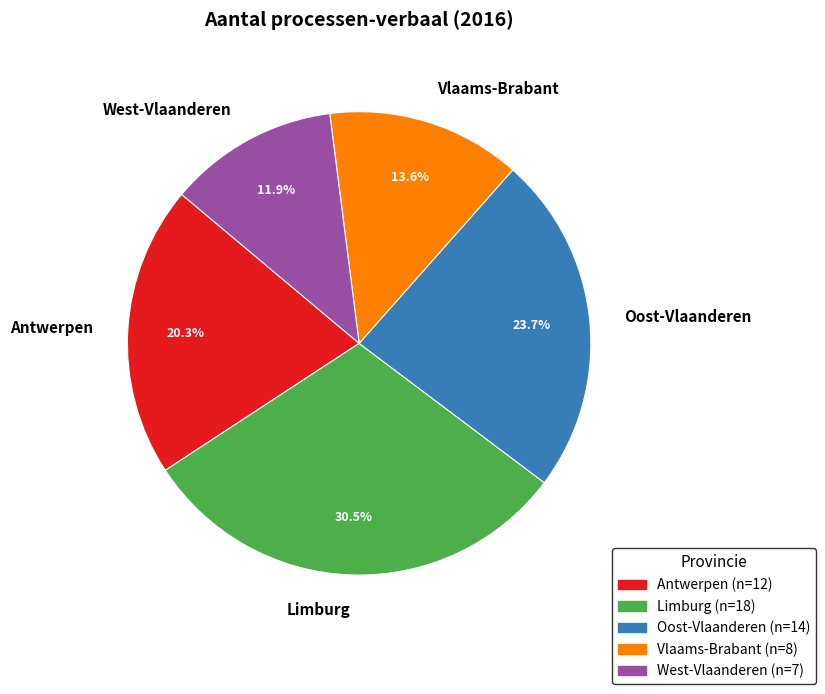

Does Antwerpen represent more than half of the total?

No